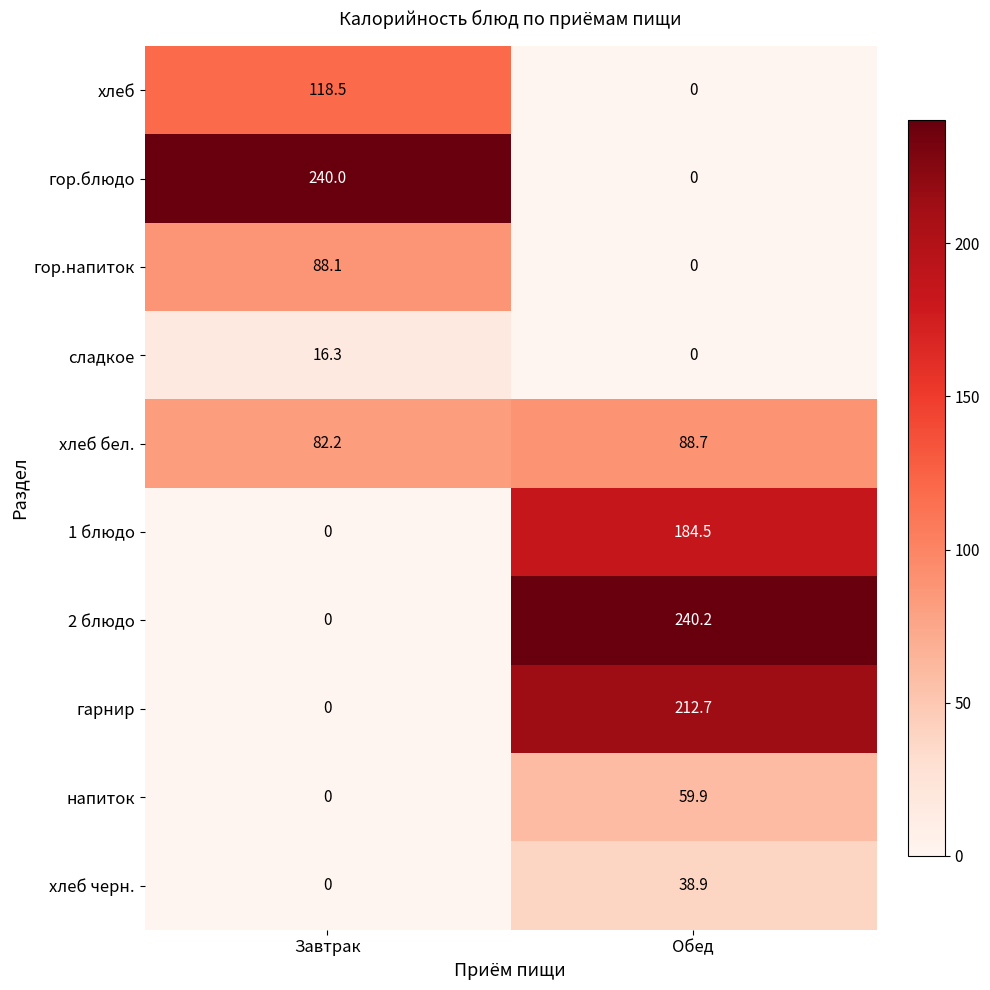

True or false: хлеб черн. has a value of 0.0 at Завтрак.

True